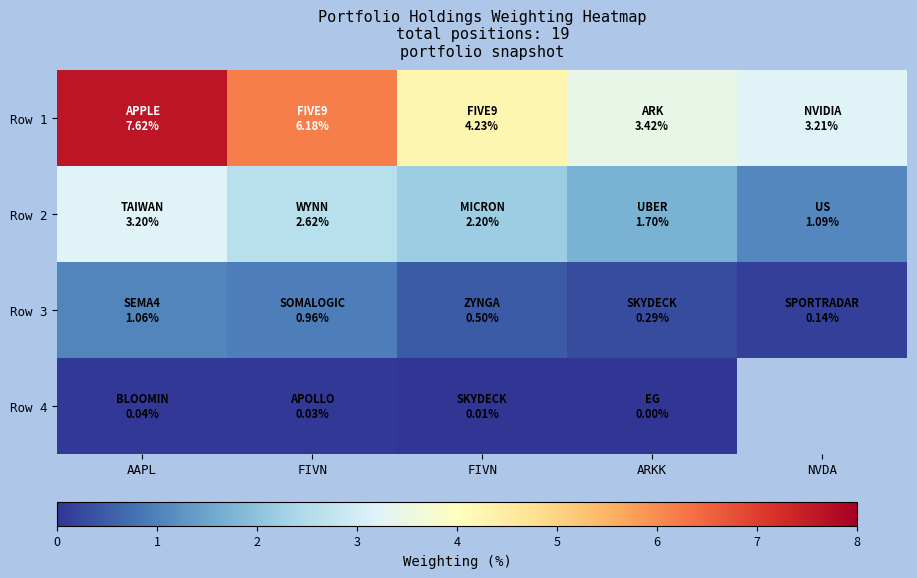

Count the number of categories in the chart.

5